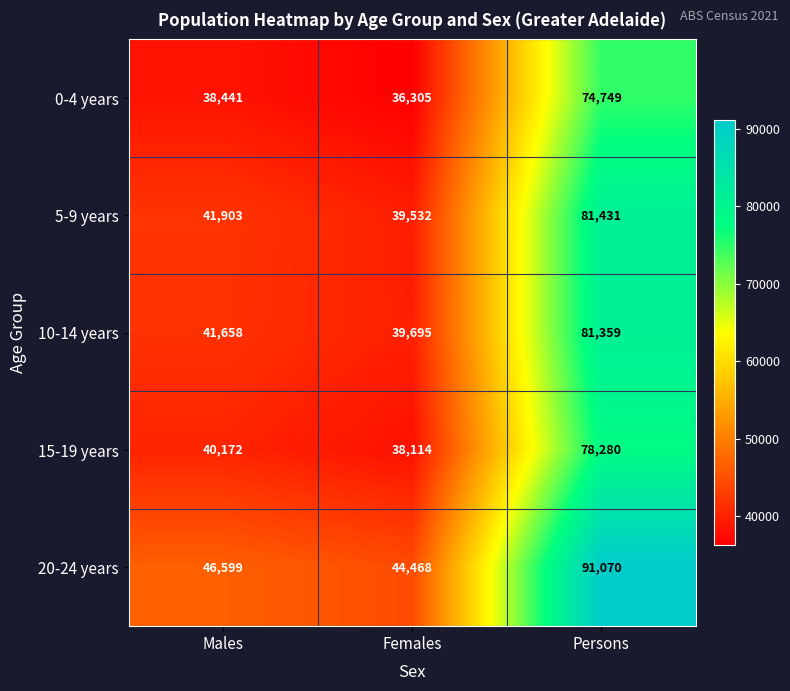

Reading left to right, extract all data points from this chart.

0-4 years: 38441	36305	74749
5-9 years: 41903	39532	81431
10-14 years: 41658	39695	81359
15-19 years: 40172	38114	78280
20-24 years: 46599	44468	91070